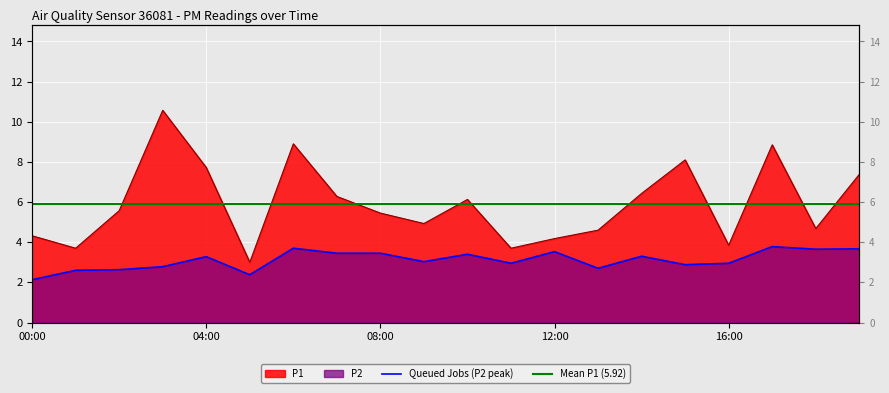

What is the label of the 13th point from the right?

07:00